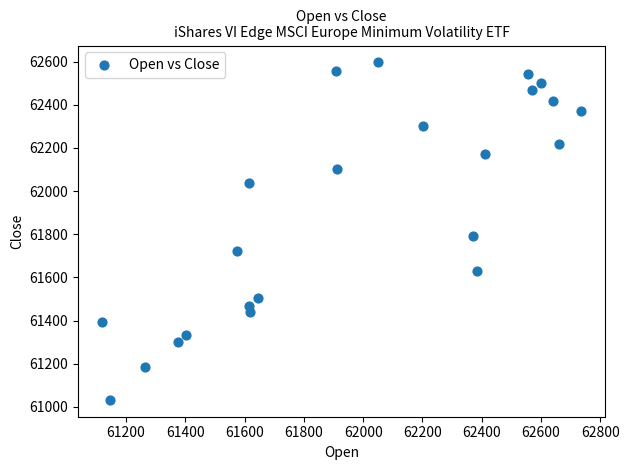

What Y value in the scatter plot is closest to 61814?

61791